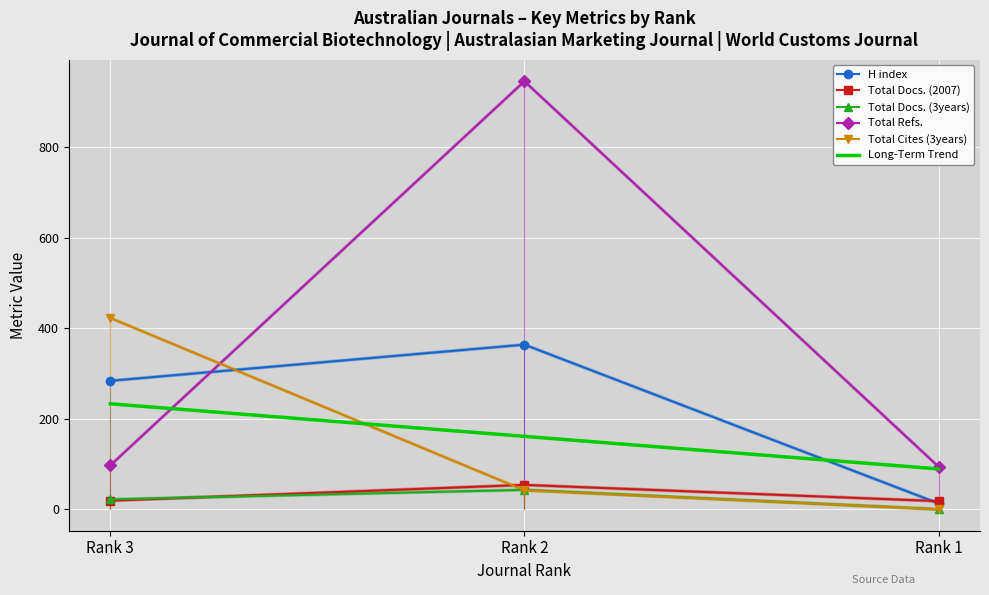

Read the Total Docs. (2007) value at Rank 1.

18